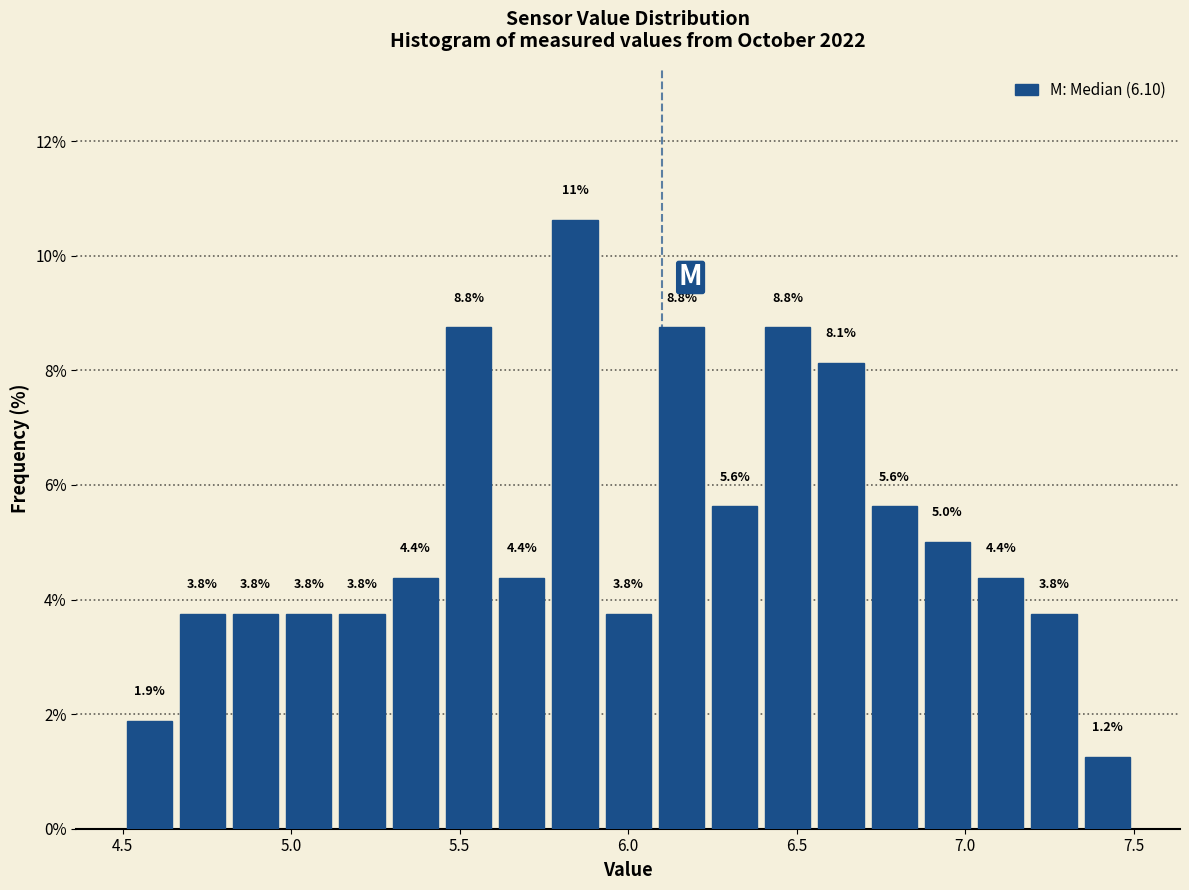

Read against the x-axis, roughly where is the centre of the tallest bar?

5.85